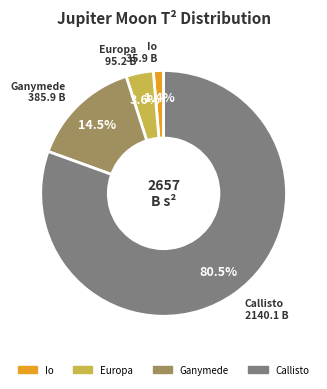

Is the sum of Io and Ganymede greater than half?

No